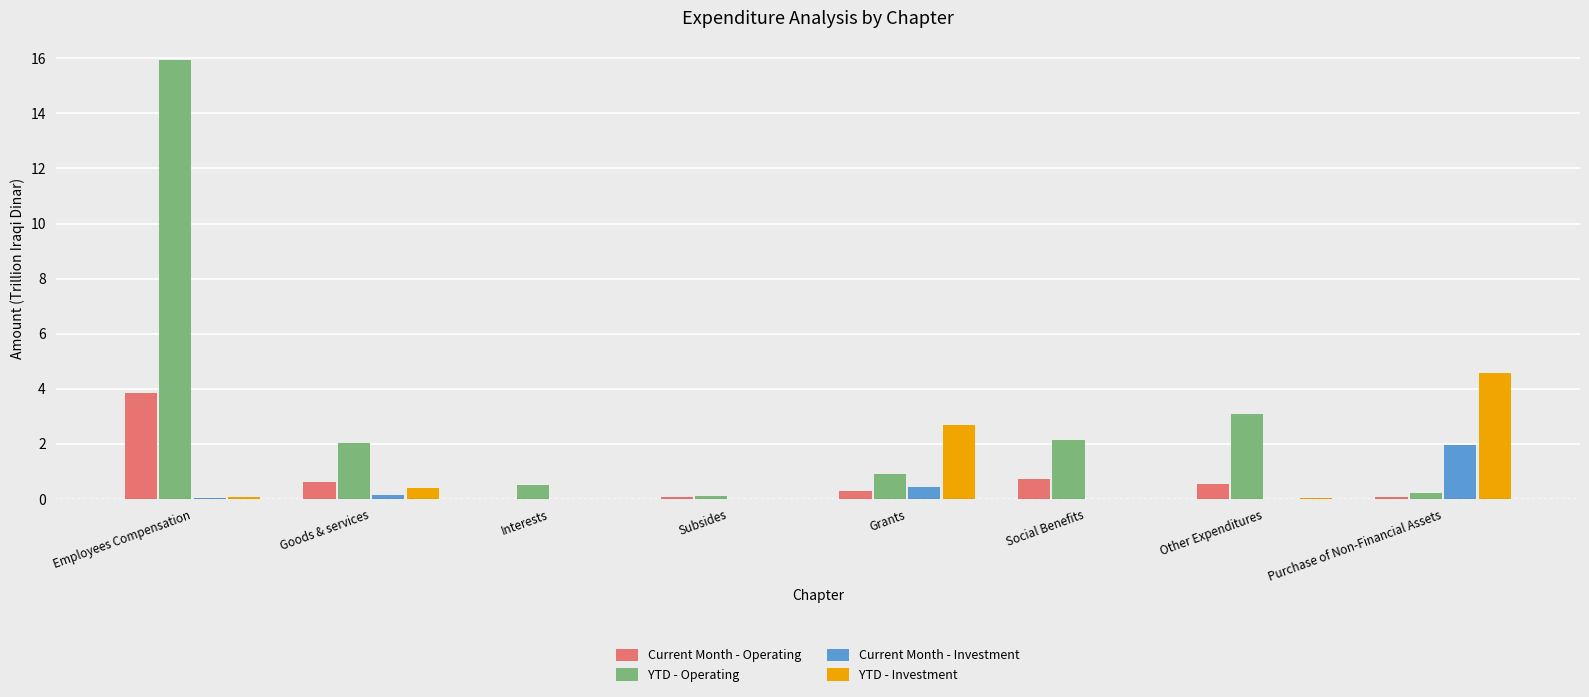

What is the sum of all Current Month - Operating values?

6.2